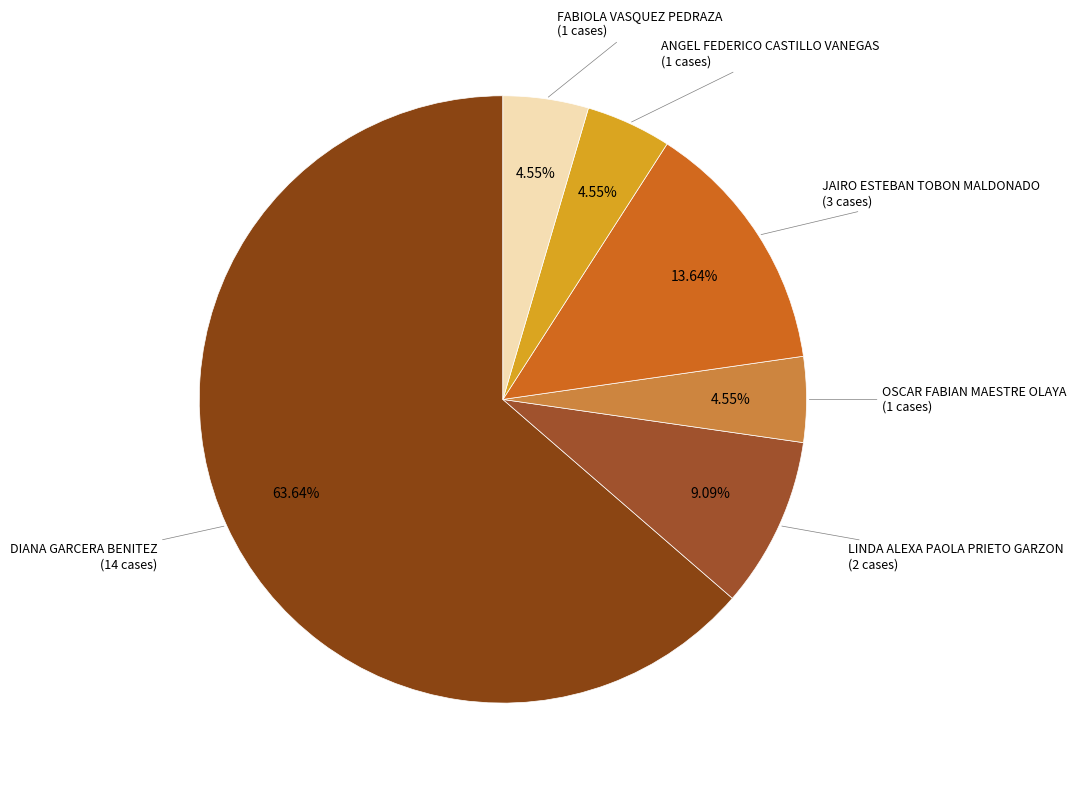

Which slice represents more than half of the pie?

DIANA GARCERA BENITEZ